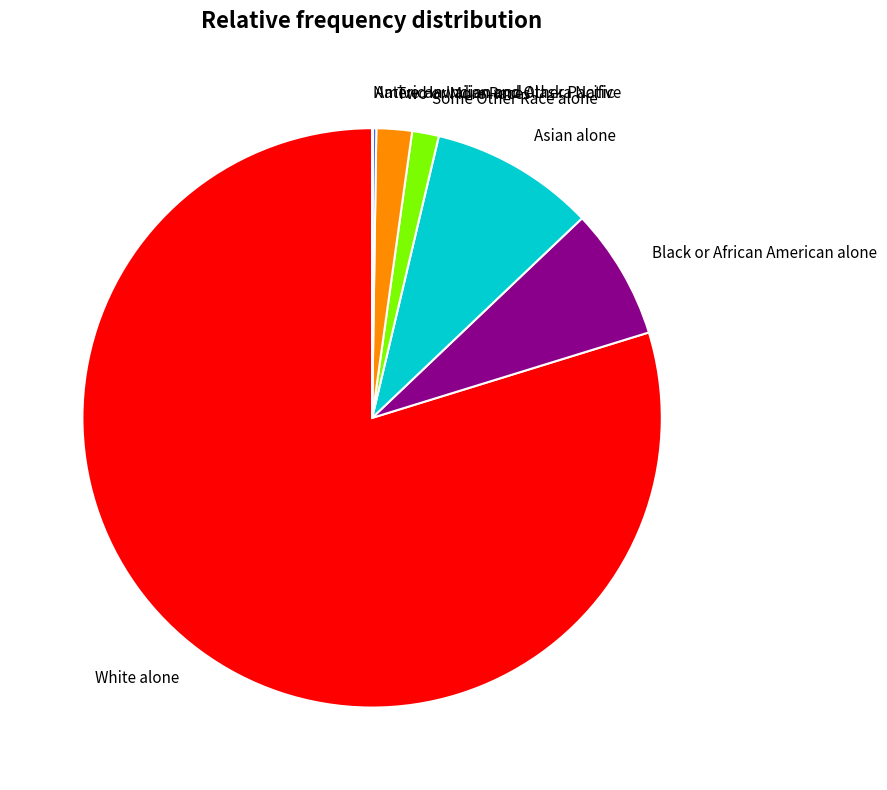

To the nearest percent, what is the difference between the largest and smallest slice percentages?

80%